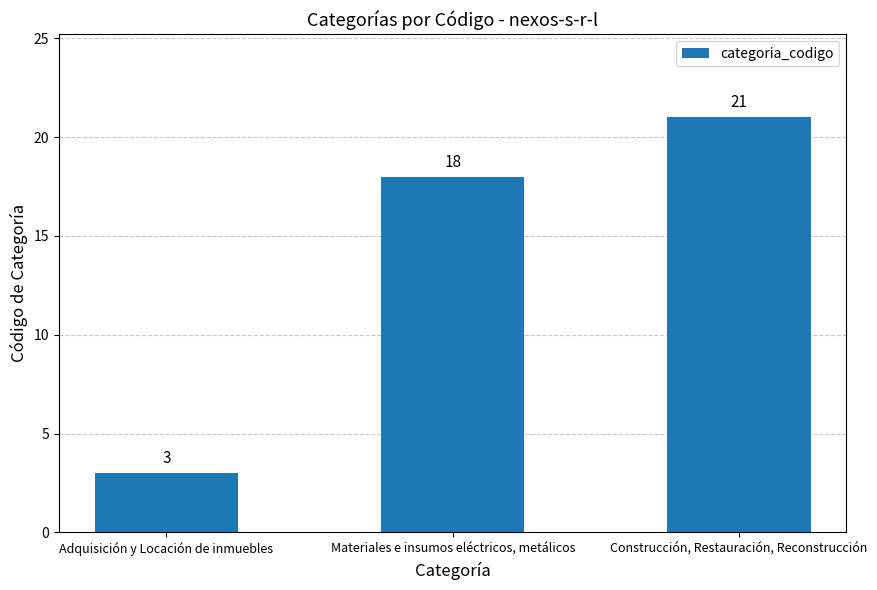

Rank the categories by value from highest to lowest.

Construcción, Restauración, Reconstrucción, Materiales e insumos eléctricos, metálicos, Adquisición y Locación de inmuebles